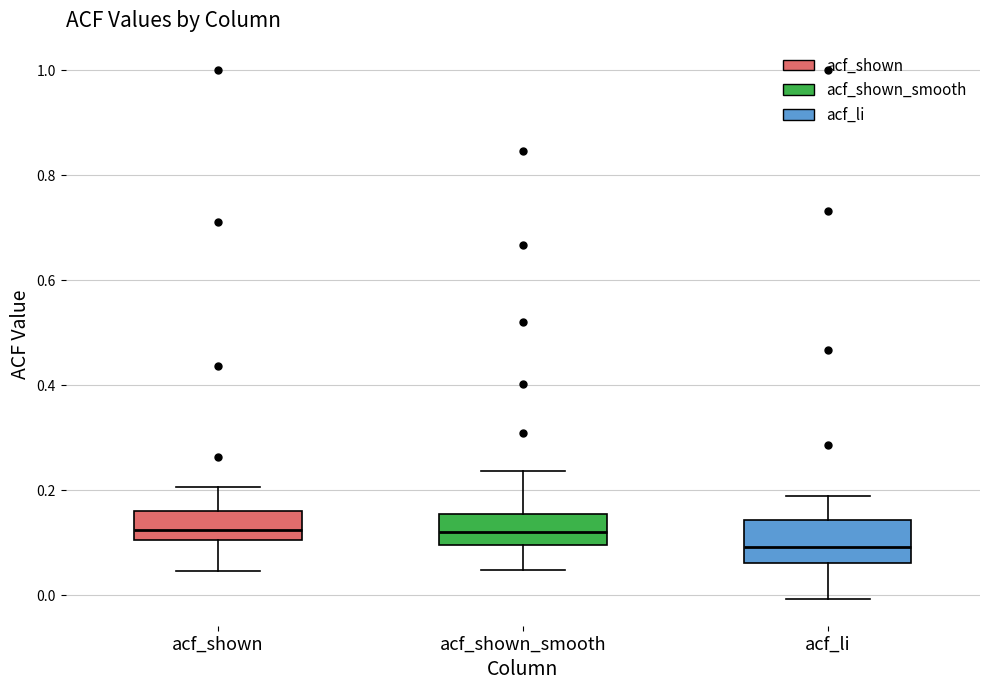

Where is the upper edge of the box for acf_li on the y-axis? The values are not printed on the chart, so give them approximately, as read against the axis.

0.14